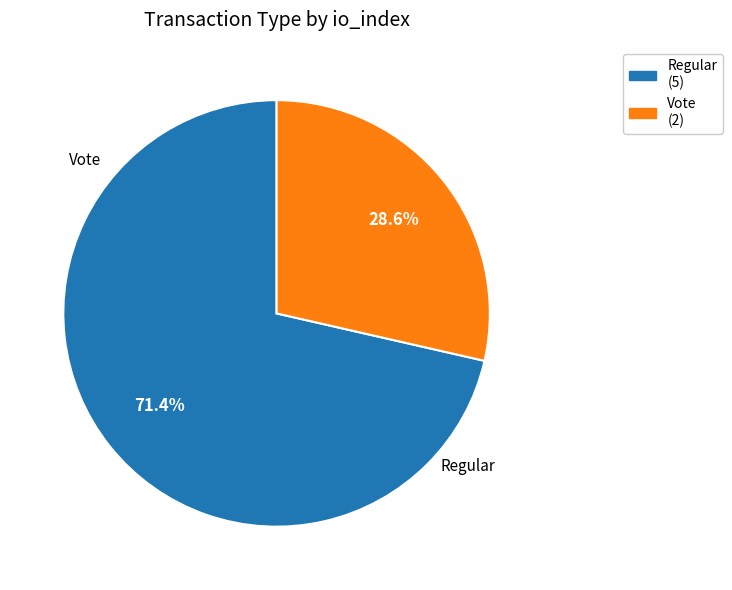

Which slice is the largest?

Regular